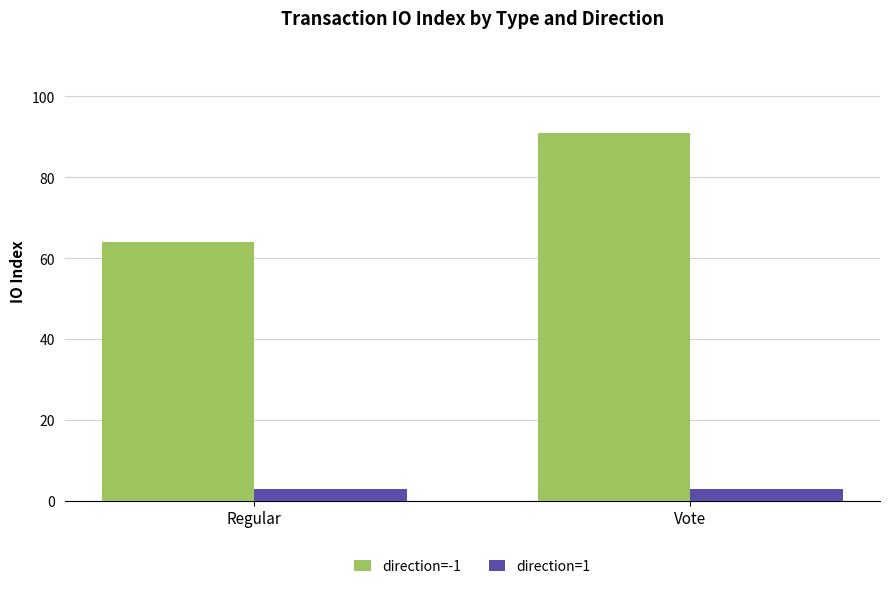

What are all the series names shown in the legend?

direction=-1, direction=1